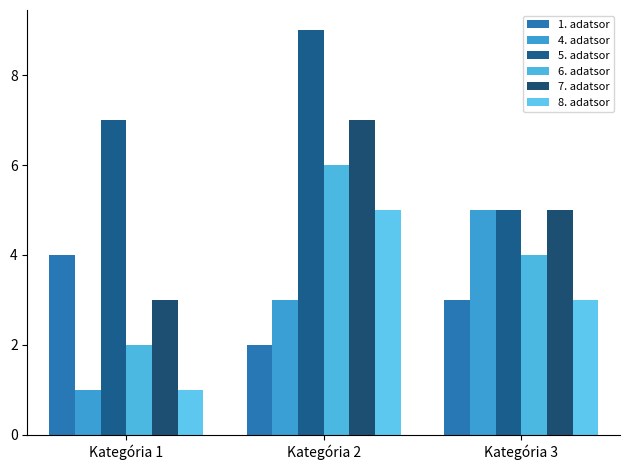

What are all the series names shown in the legend?

1. adatsor, 4. adatsor, 5. adatsor, 6. adatsor, 7. adatsor, 8. adatsor